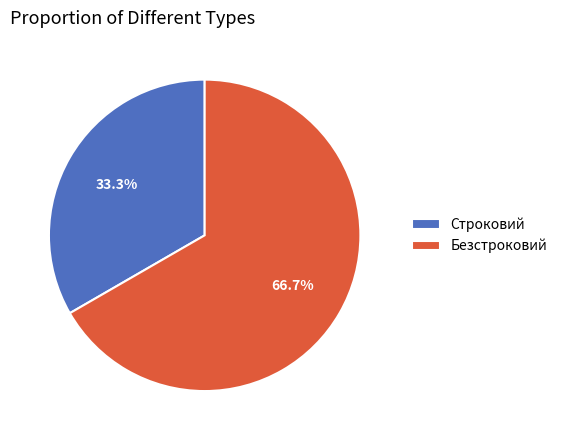

To the nearest percent, what portion does Строковий represent?

33%